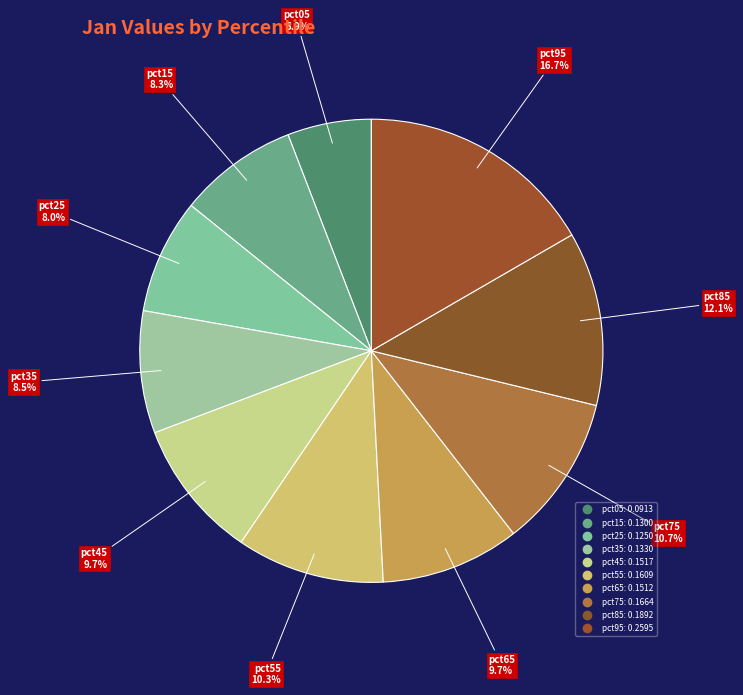

Do pct35 and pct15 together represent more than half of the pie?

No